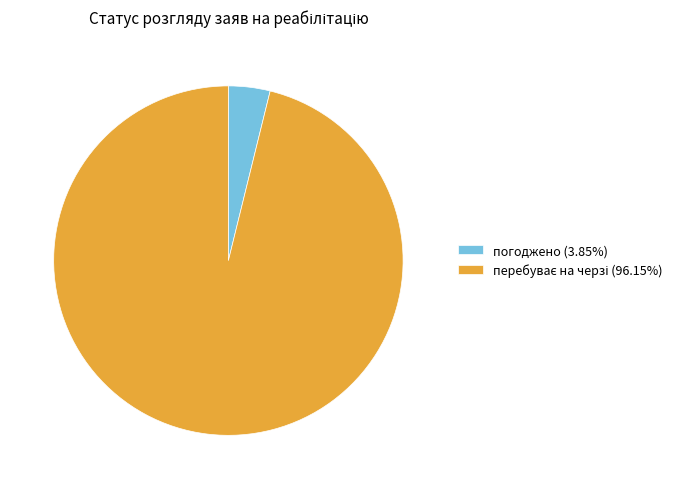

Is there a majority slice in this chart?

Yes